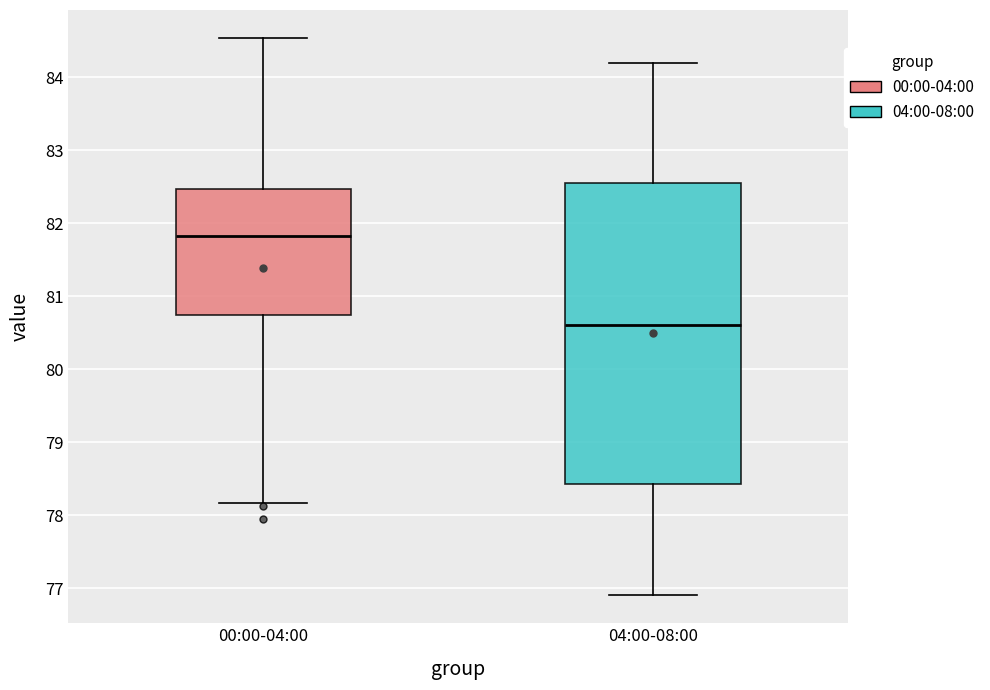

Which box's median line is the highest?

00:00-04:00